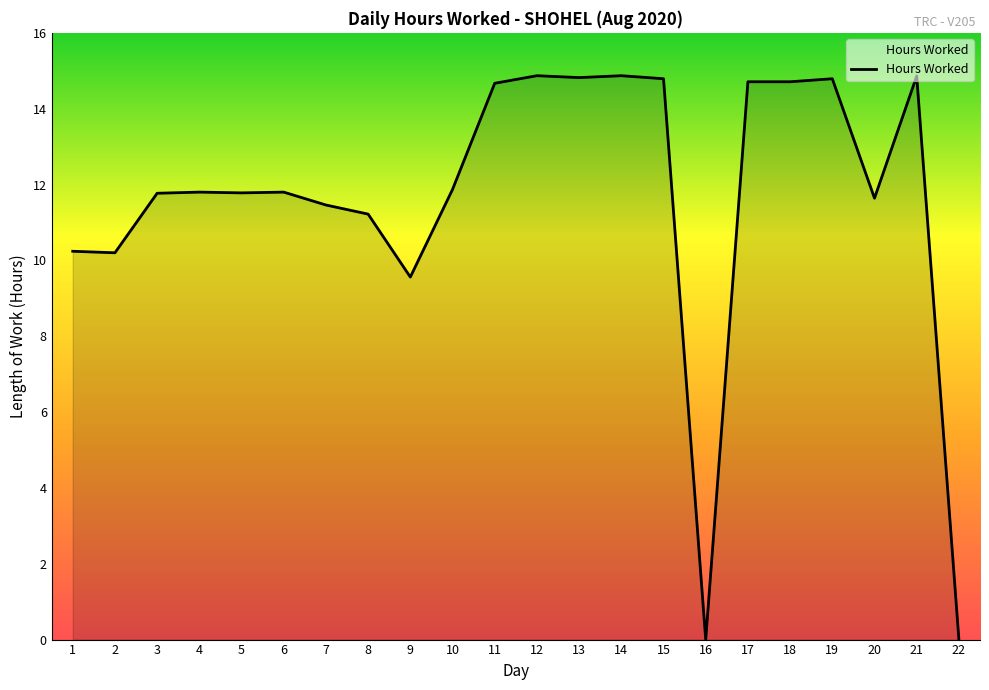

At which label is the value closest to 7?

9